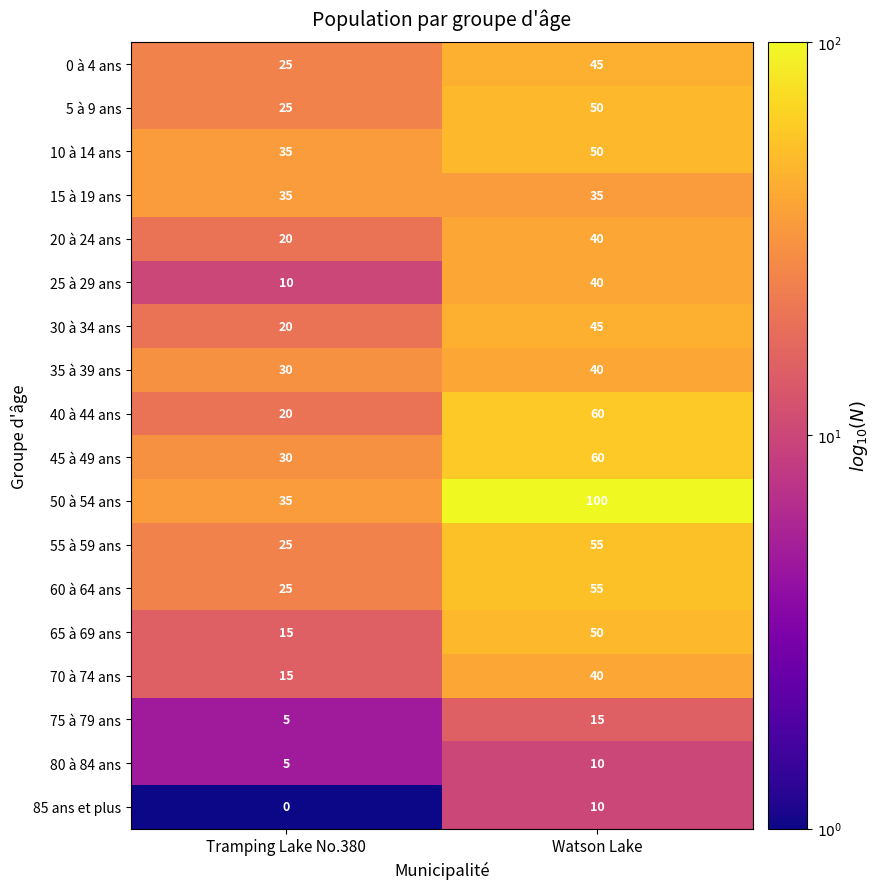

List the labels in order of 70 à 74 ans value, largest first.

Watson Lake, Tramping Lake No.380